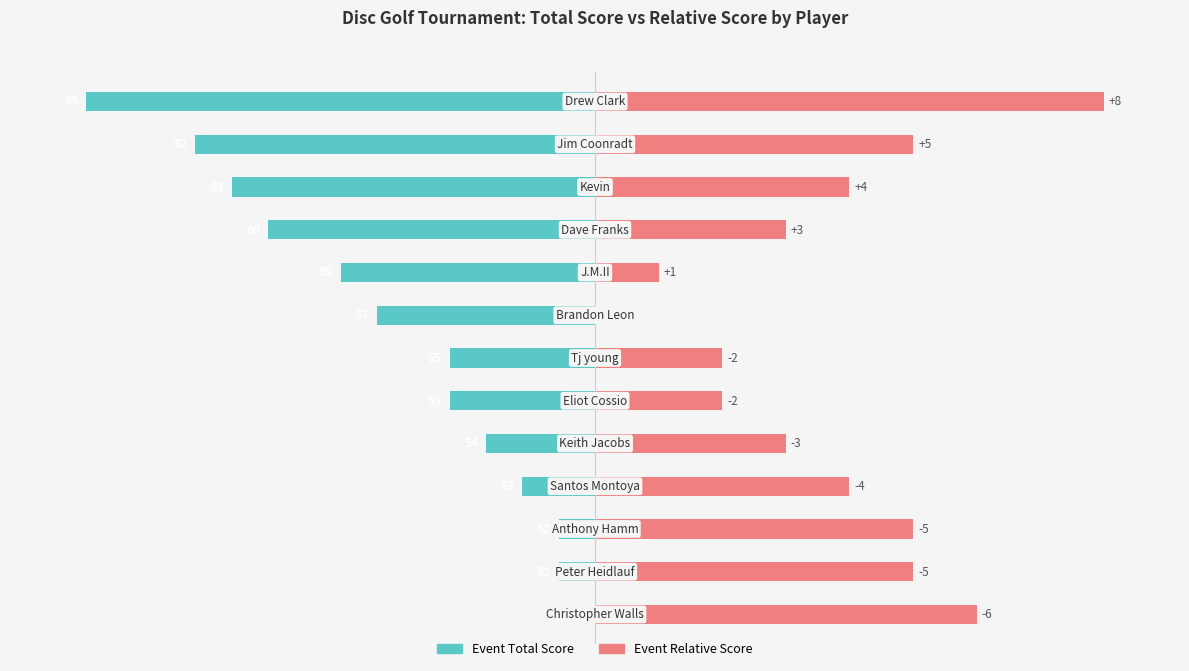

List the labels in order of Event Total Score value, smallest first.

12, 11, 10, 9, 8, 7, 5, 6, 4, 3, 1, 2, 0